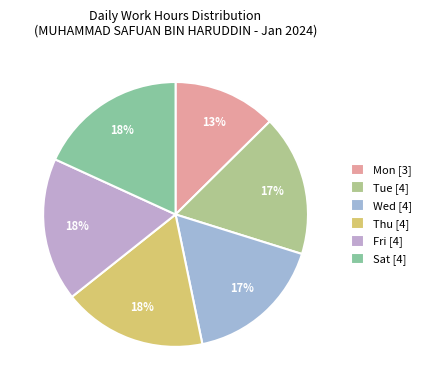

Which category has the smallest portion of the pie?

Mon [3]